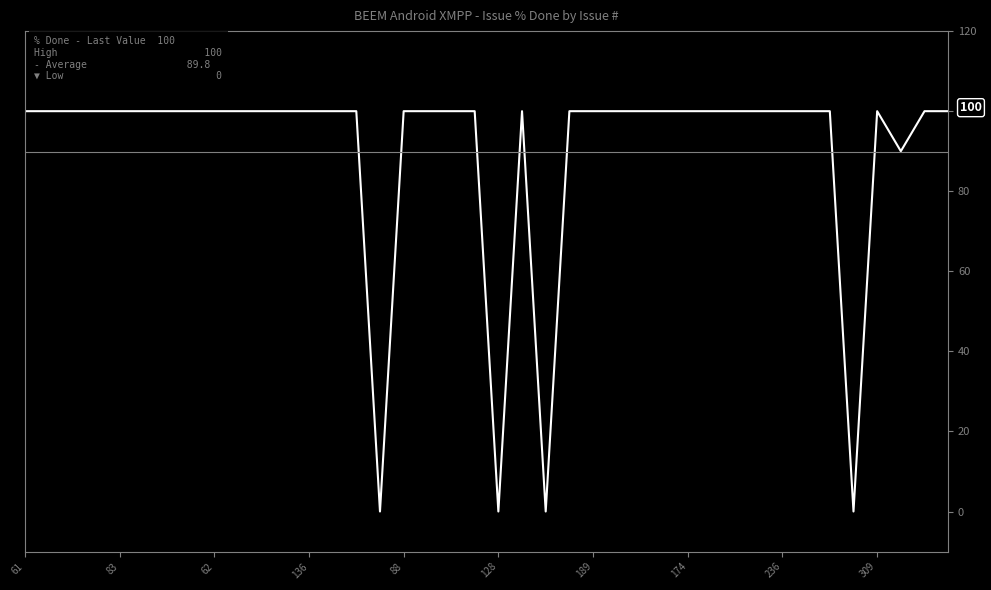

The value at 130 is 136. True or false?

False